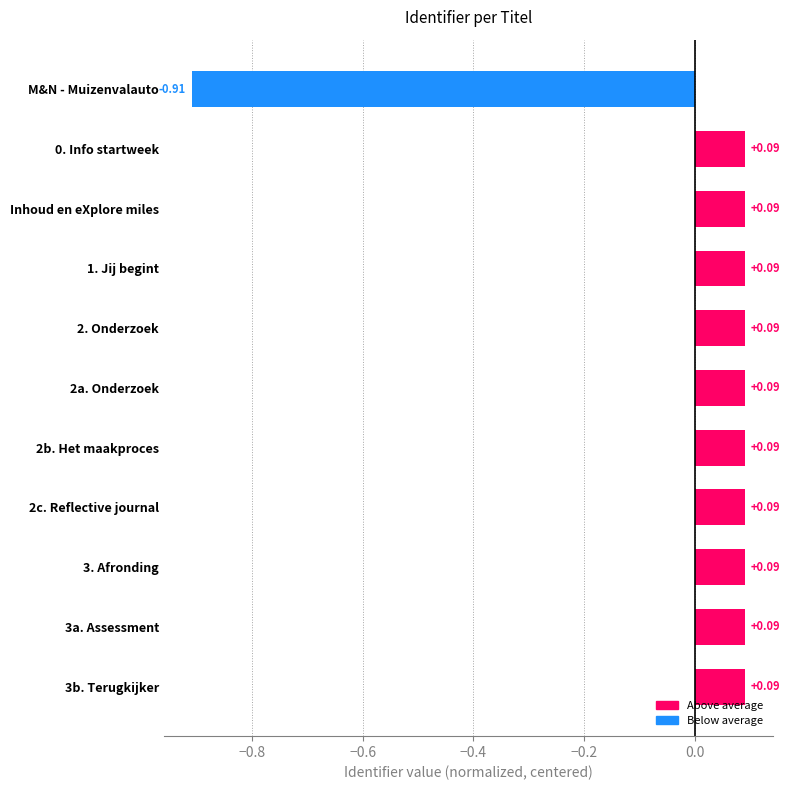

How many values are below zero?

1